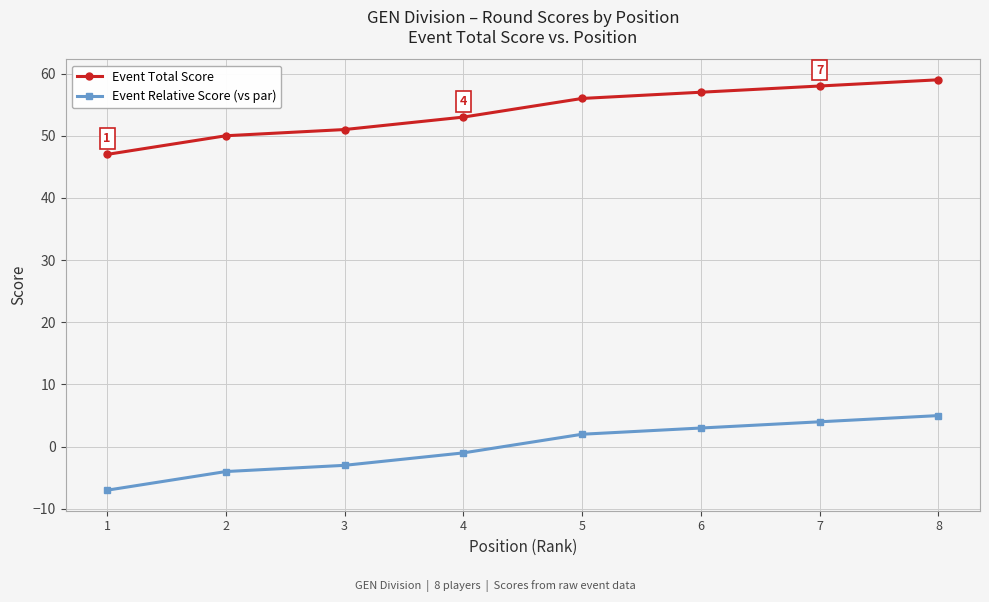

Count the number of data series in this chart.

2